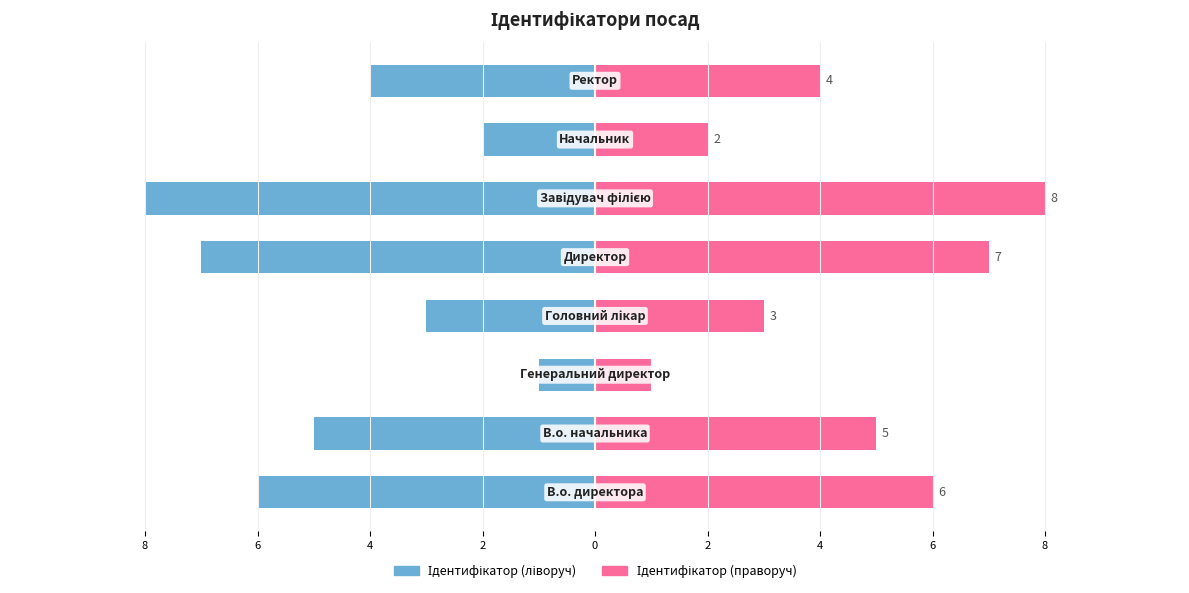

How many bars are there in total?

16